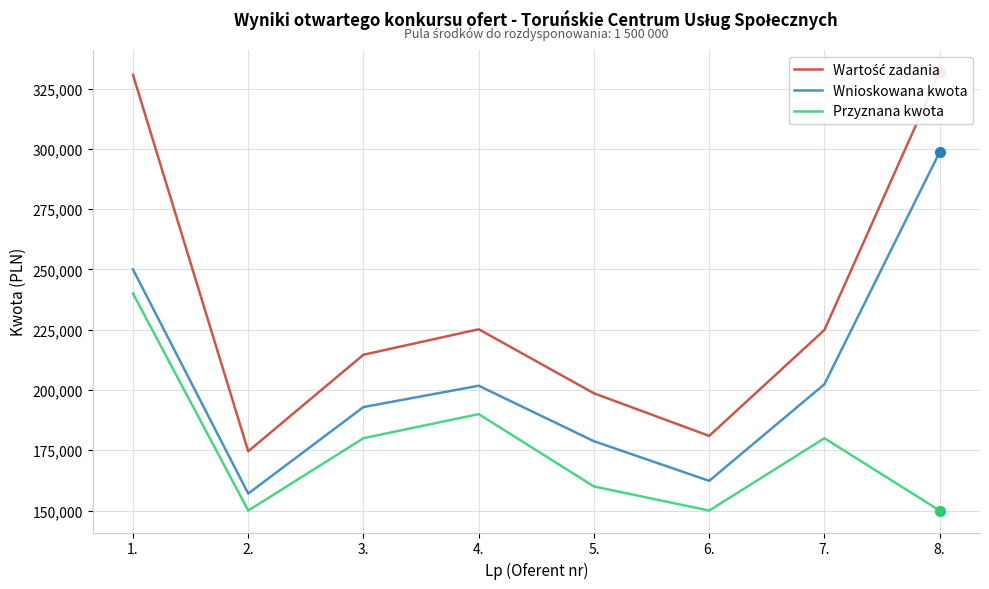

Is the value of Wartość zadania at 8. greater than the value of Przyznana kwota at 5.?

Yes